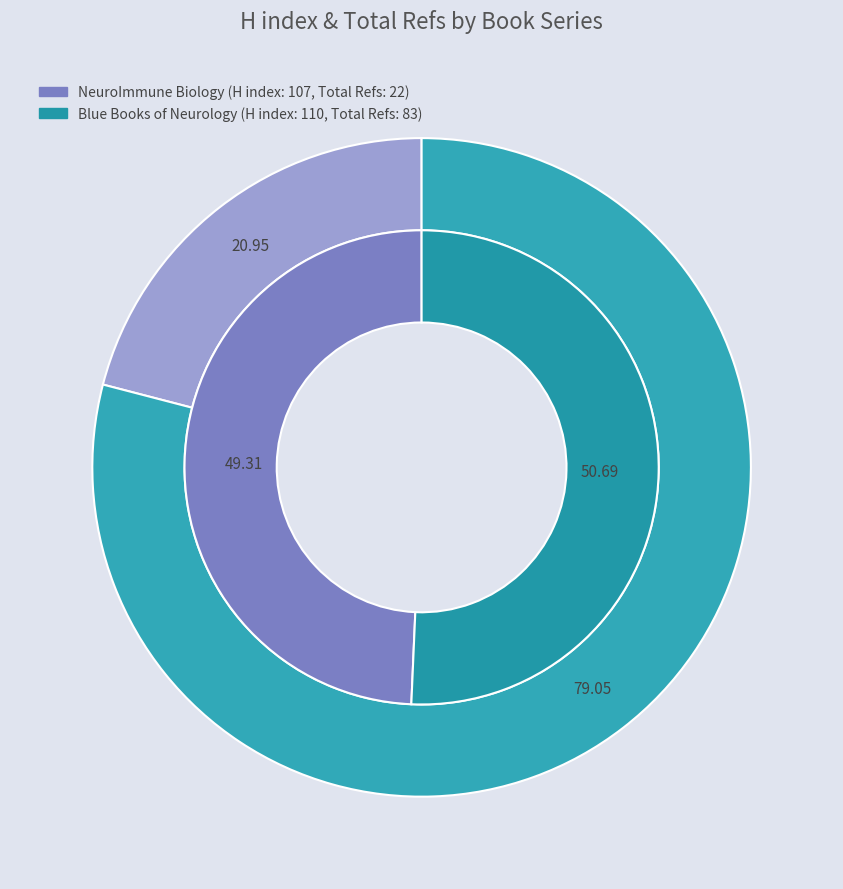

Does NeuroImmune Biology represent more than half of the total?

No